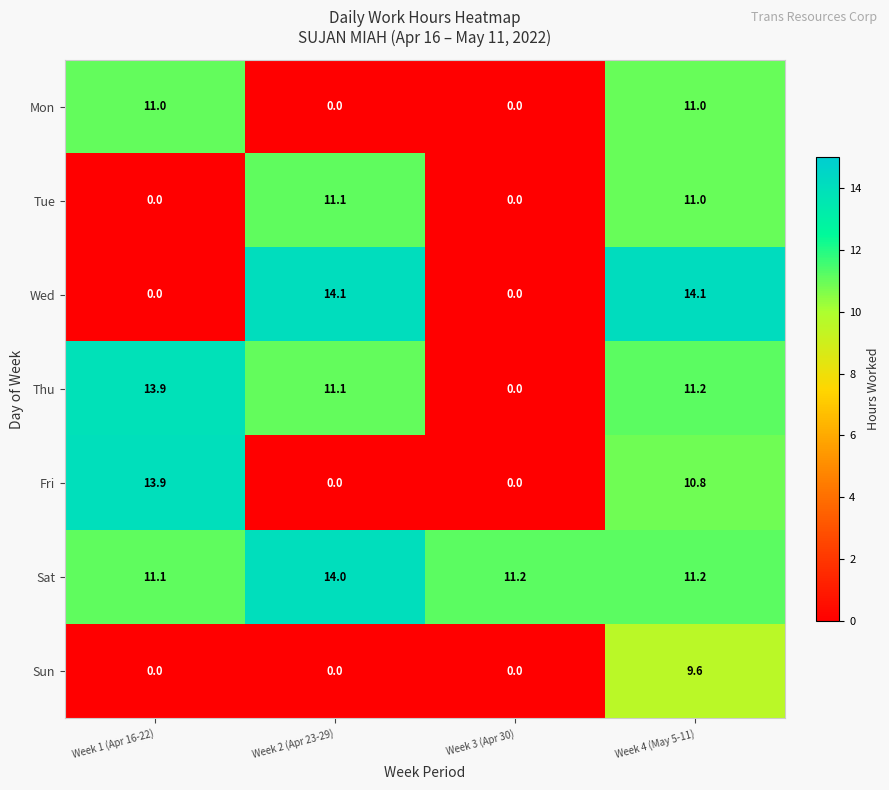

Reading left to right, list all the values displayed in this chart.

Mon: 11.0	0.0	0.0	11.0
Tue: 0.0	11.1	0.0	11.0
Wed: 0.0	14.1	0.0	14.1
Thu: 13.9	11.1	0.0	11.2
Fri: 13.9	0.0	0.0	10.8
Sat: 11.1	14.0	11.2	11.2
Sun: 0.0	0.0	0.0	9.6